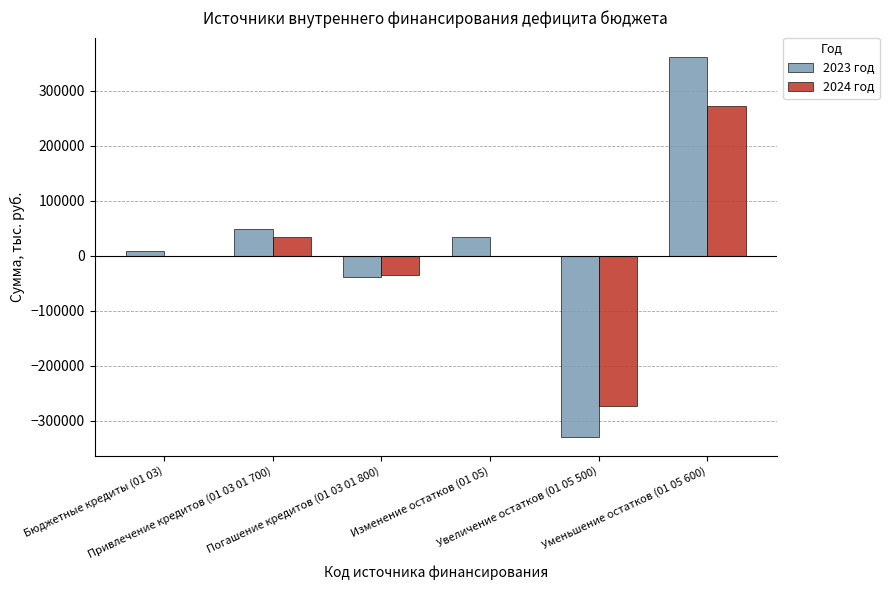

What is the greatest value displayed?

362551.9